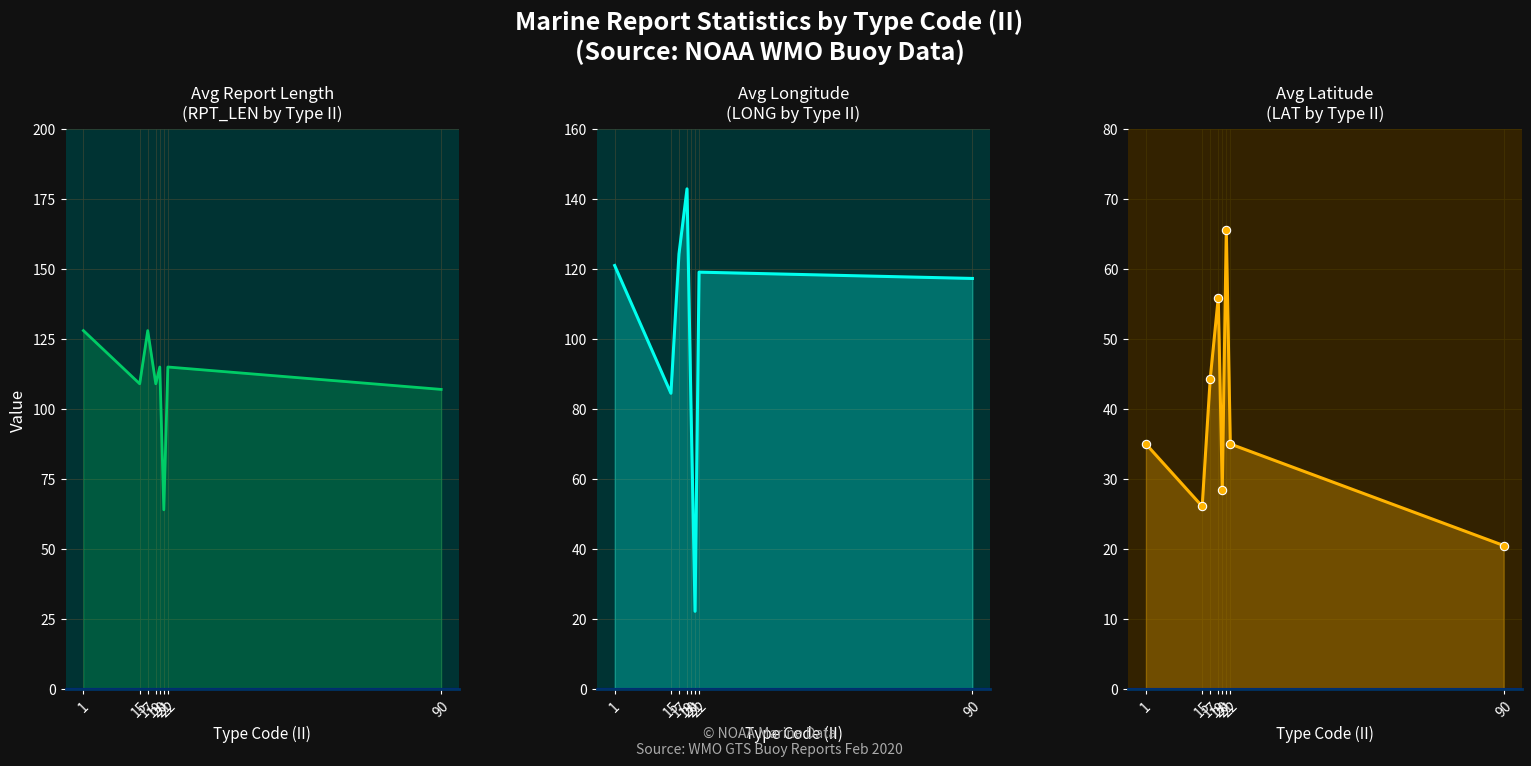

Which series changed the most between 15 and 21?

Avg LONG